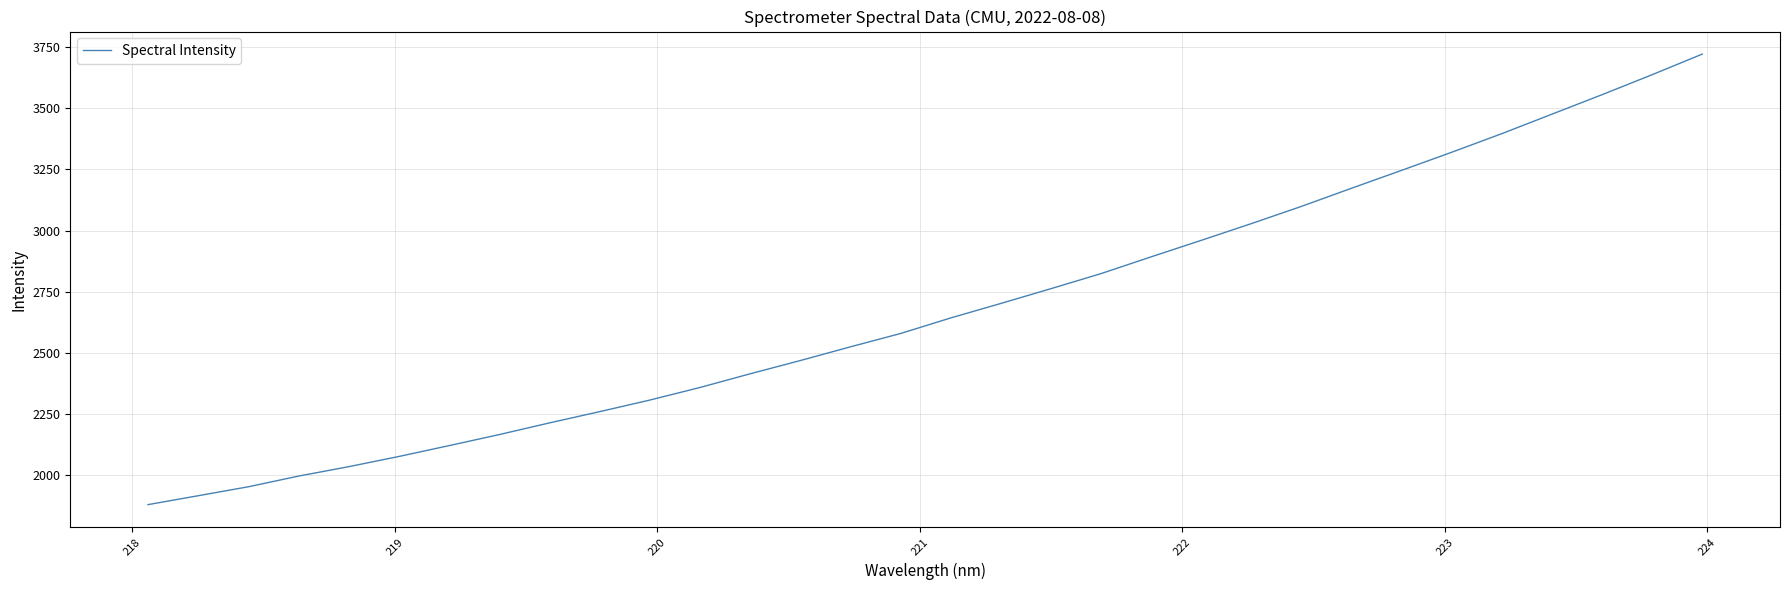

What is the smallest value displayed?

1878.6